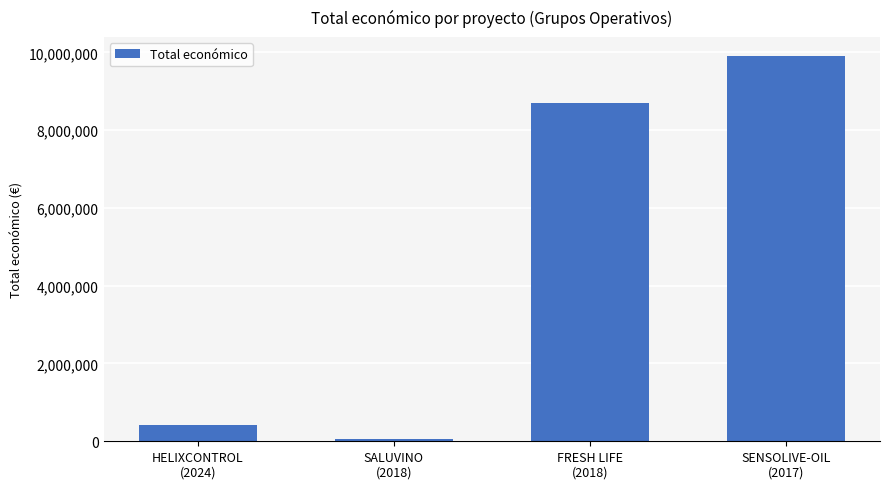

What is the maximum value shown in the chart?

9900193